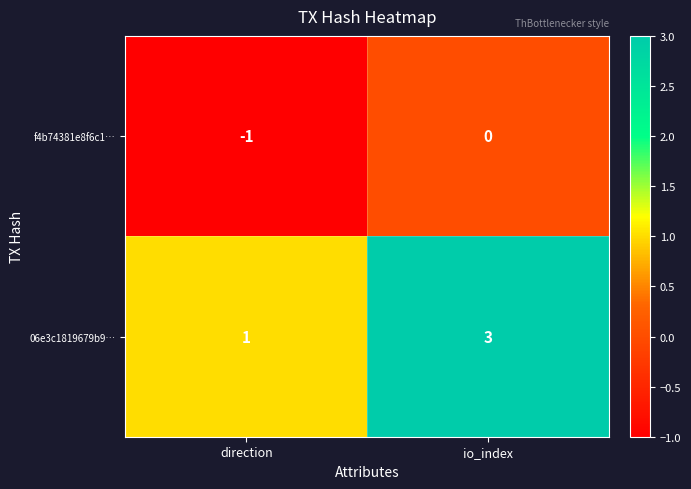

What is the total value across all series at io_index?

3